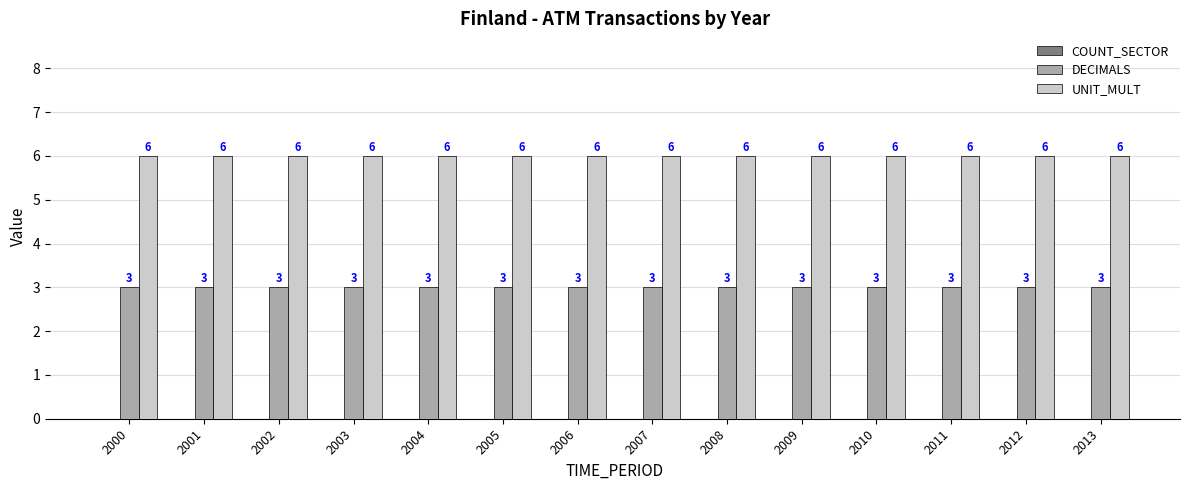

Is it true that DECIMALS equals 4 at 2013?

False